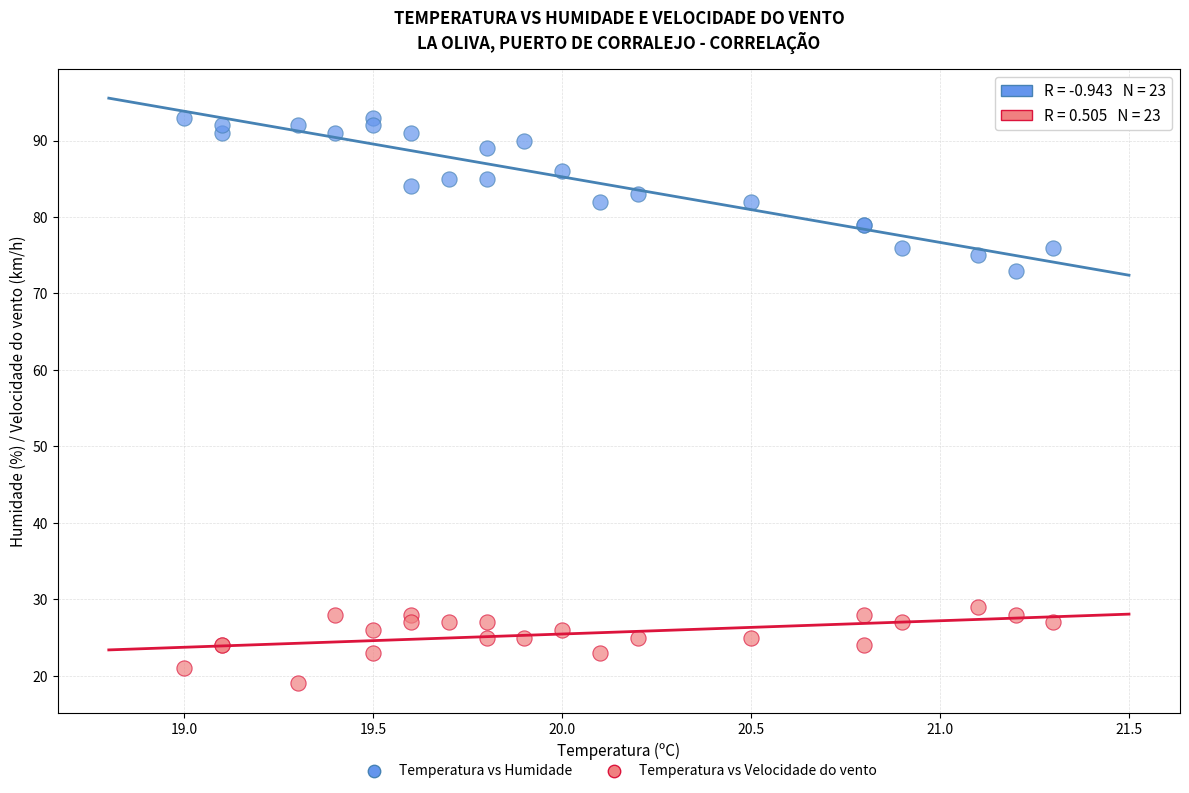

Which series has the largest Y range (max minus min)?

Temperatura vs Humidade